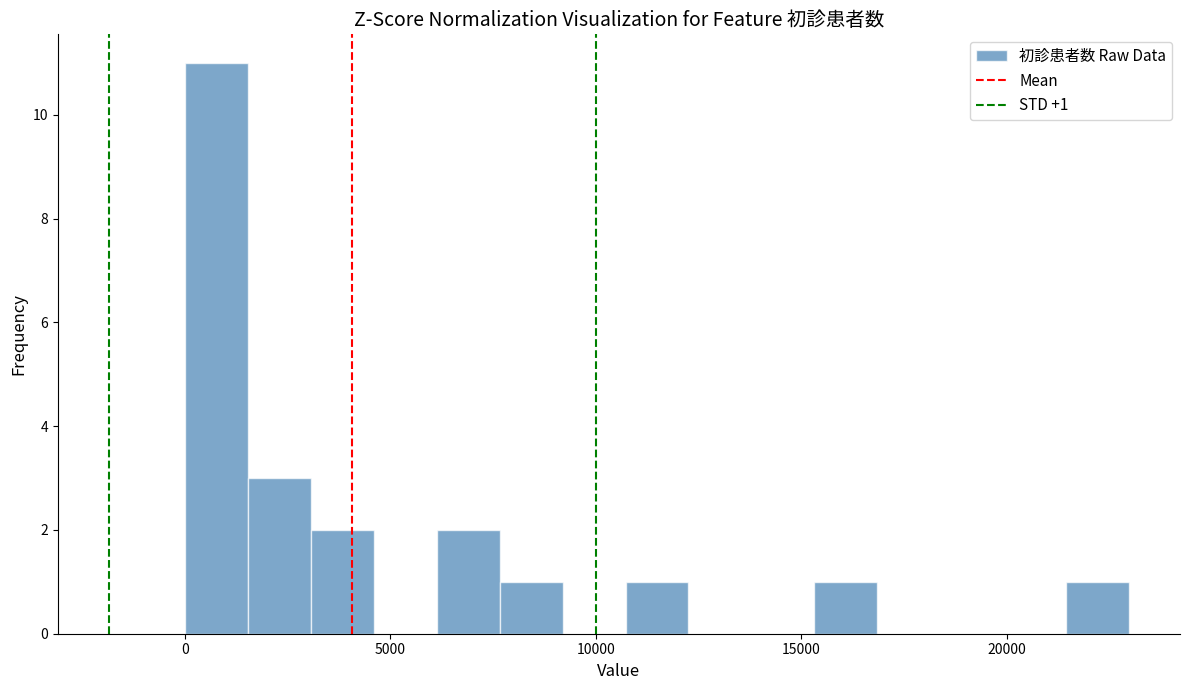

Read against the x-axis, roughly where is the centre of the tallest bar?

1000